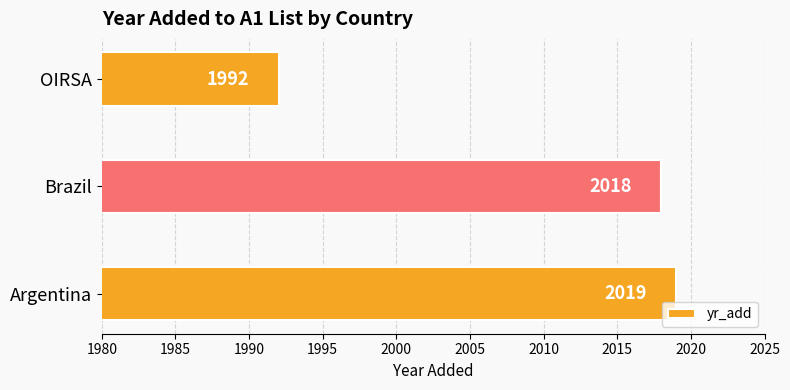

What value does the data have at Brazil?

2018